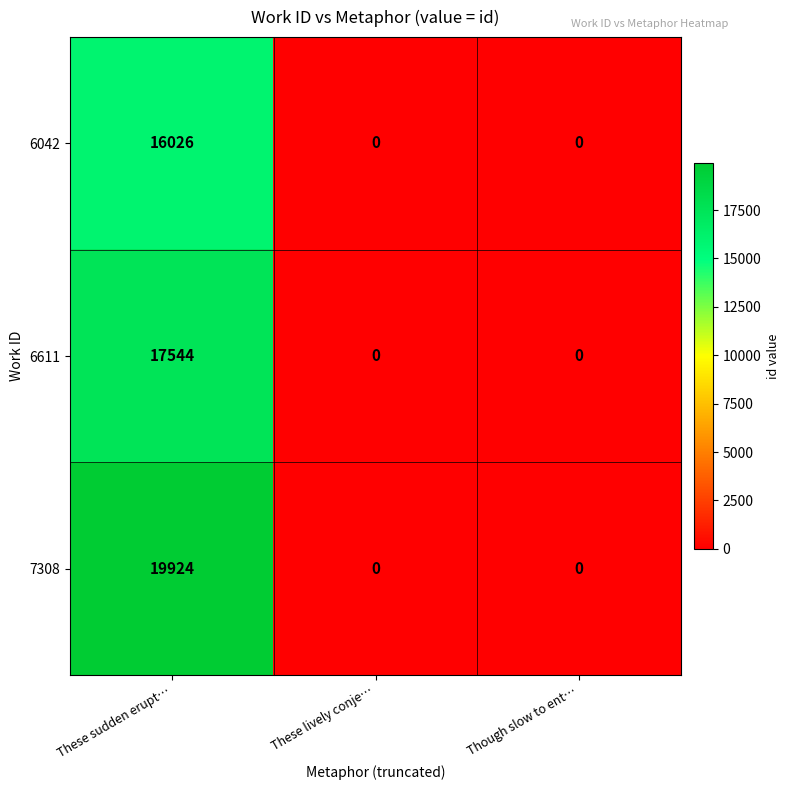

List the series in order of their overall mean, lowest first.

6042, 6611, 7308